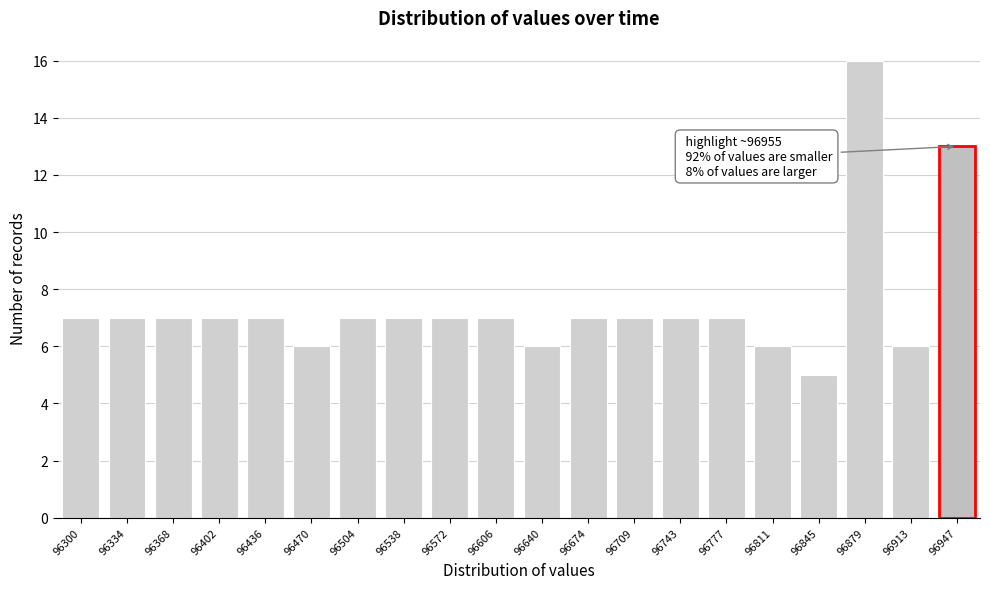

Reading right to left, transcribe all the data shown in this chart.

96947=13	96913=6	96879=16	96845=5	96811=6	96777=7	96743=7	96709=7	96674=7	96640=6	96606=7	96572=7	96538=7	96504=7	96470=6	96436=7	96402=7	96368=7	96334=7	96300=7